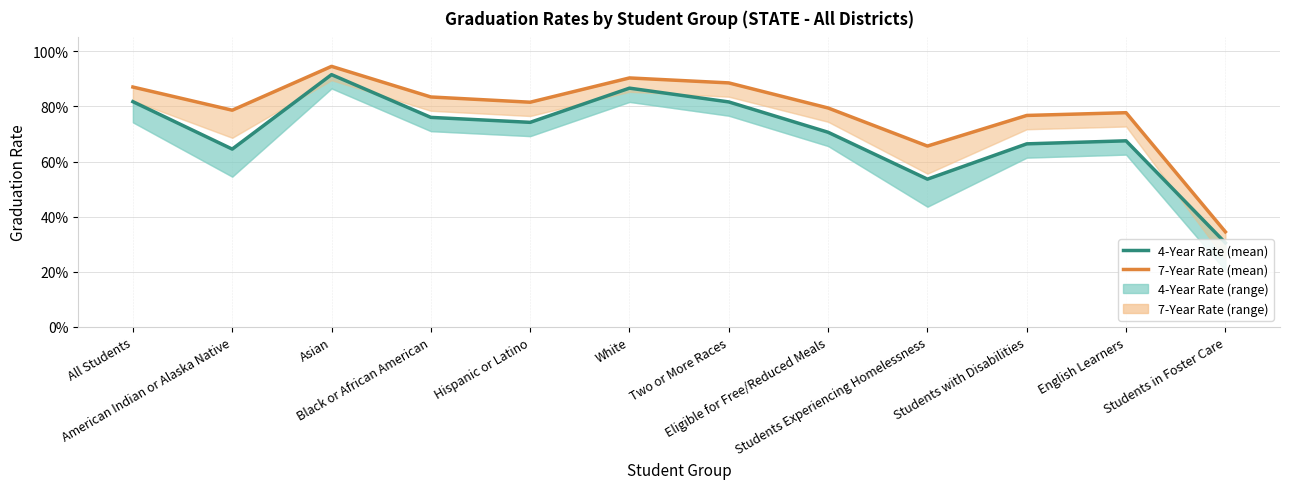

At Eligible for Free/Reduced Meals, list the series in order from largest to smallest.

7-Year Graduation Rate, 4-Year Graduation Rate